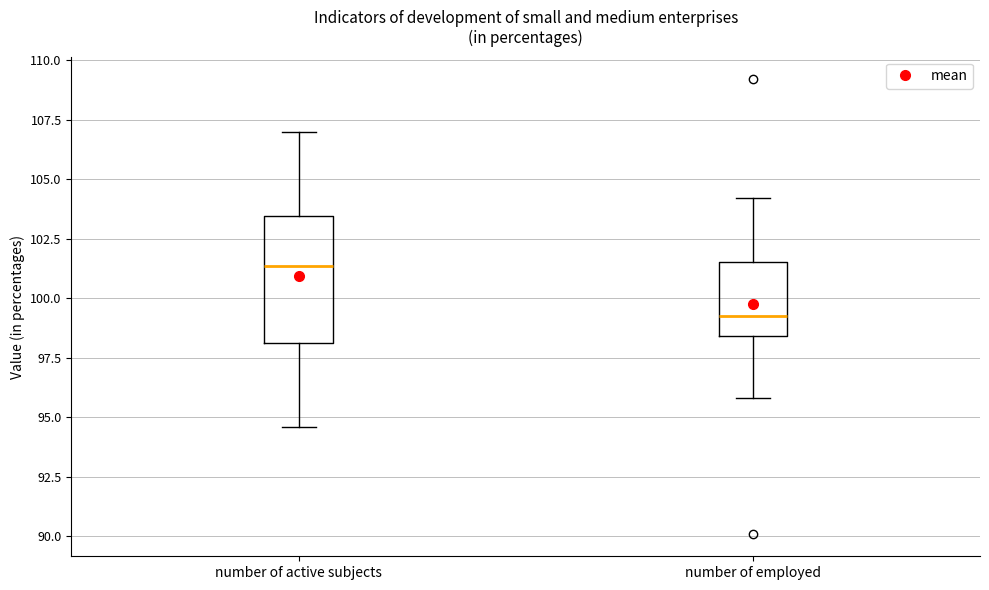

Where is the lower edge of the box for number of employed on the y-axis? The values are not printed on the chart, so give them approximately, as read against the axis.

98.5